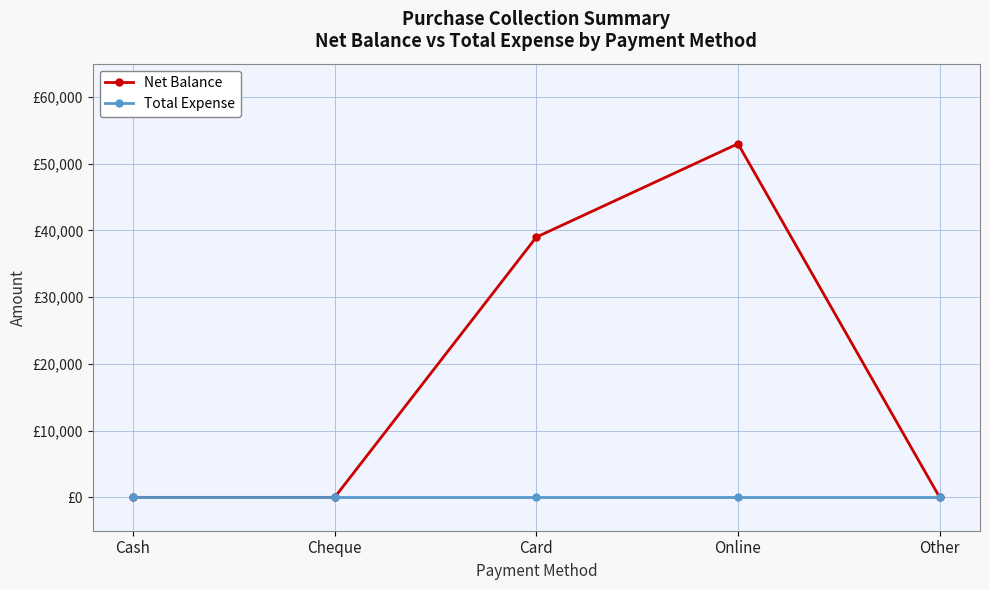

Is it true that Net Balance equals 53000 at Online?

True